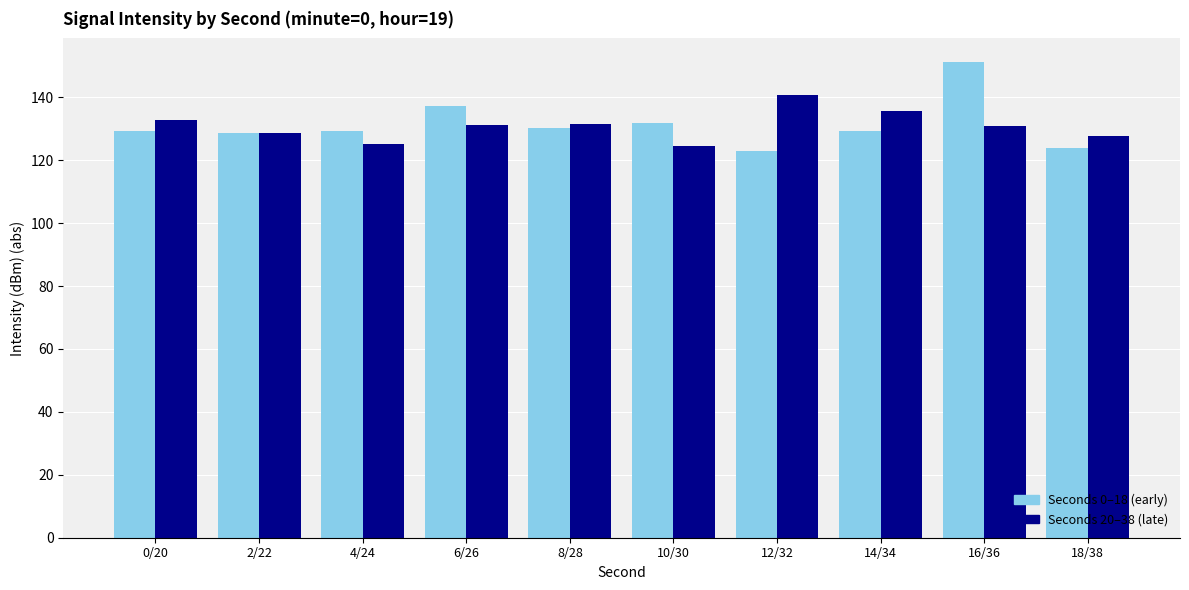

What is the spread (max minus min) of values at 8/28?

1.4